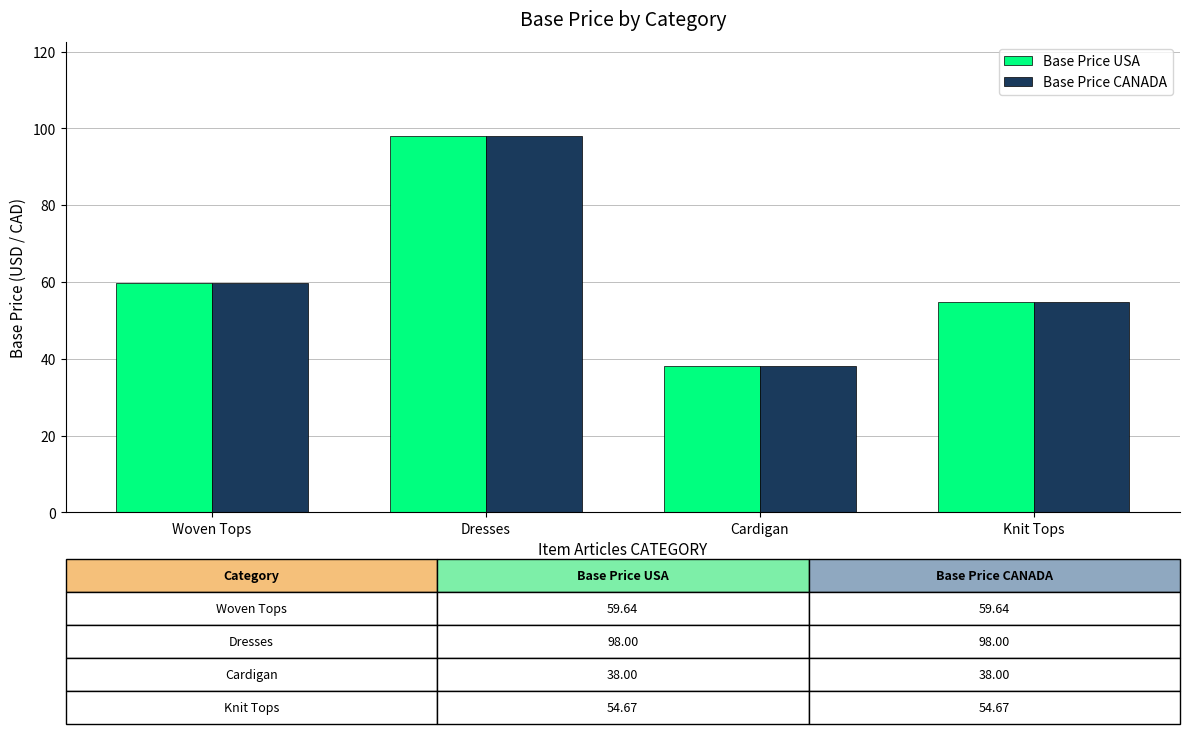

What is the difference between the second highest and minimum values in the Base Price CANADA series?

21.6